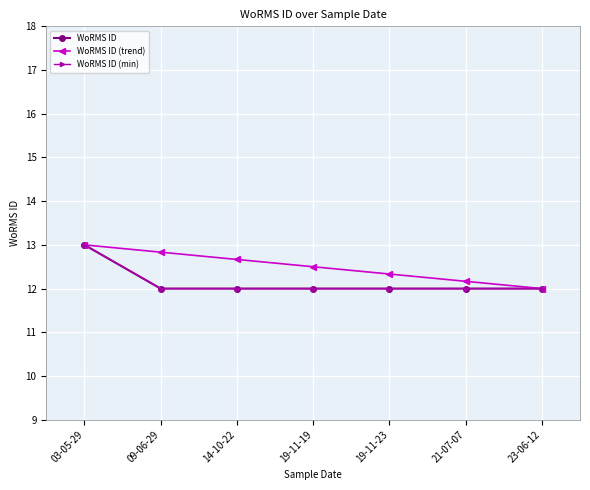

What is the label of the 2nd point from the left?

09-06-29